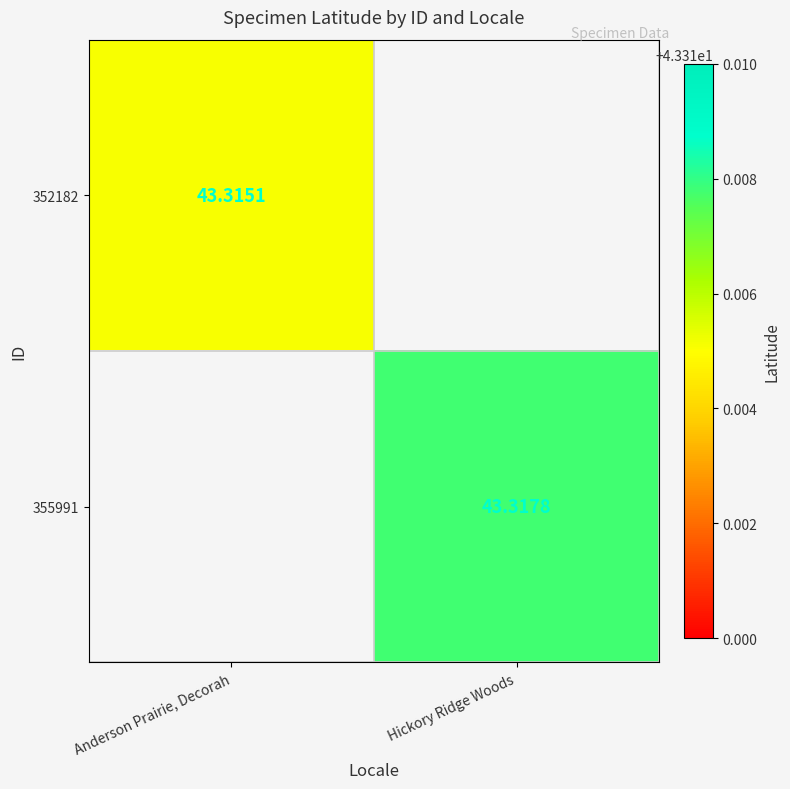

At which label does 355991 reach its minimum?

Anderson Prairie, Decorah